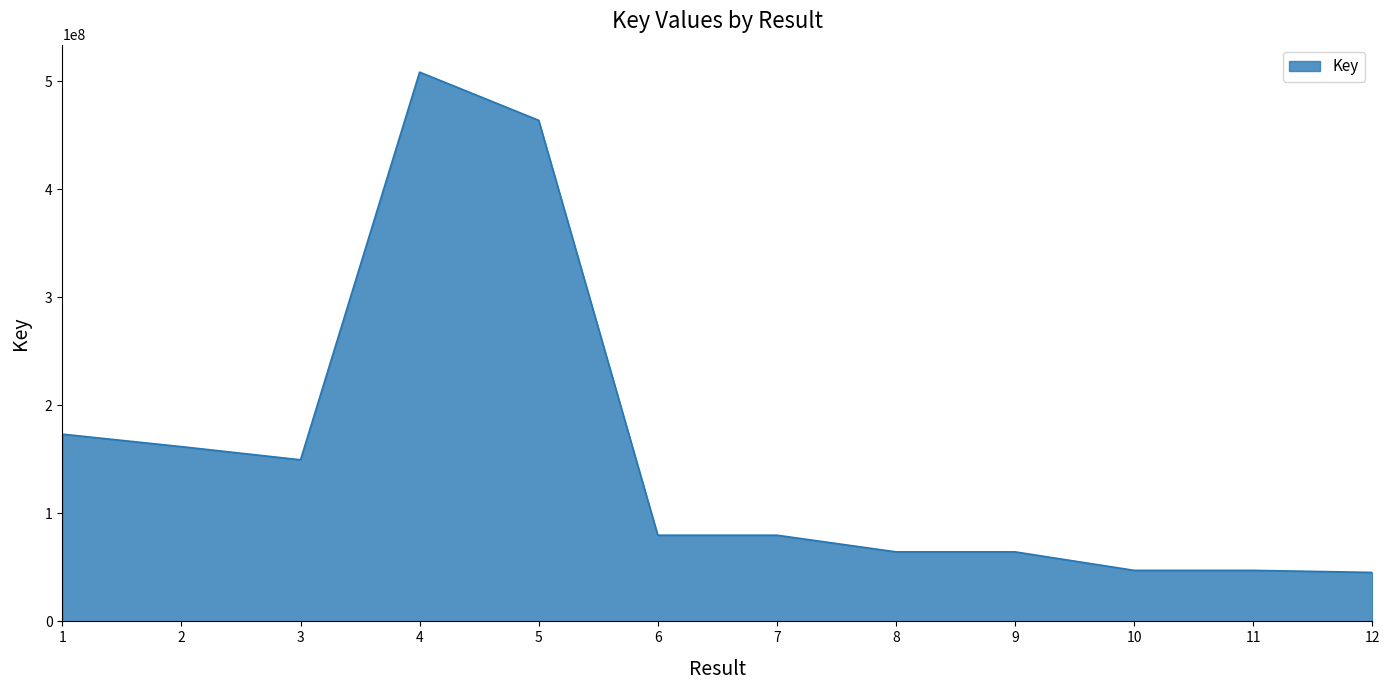

How many categories are shown in the chart?

12